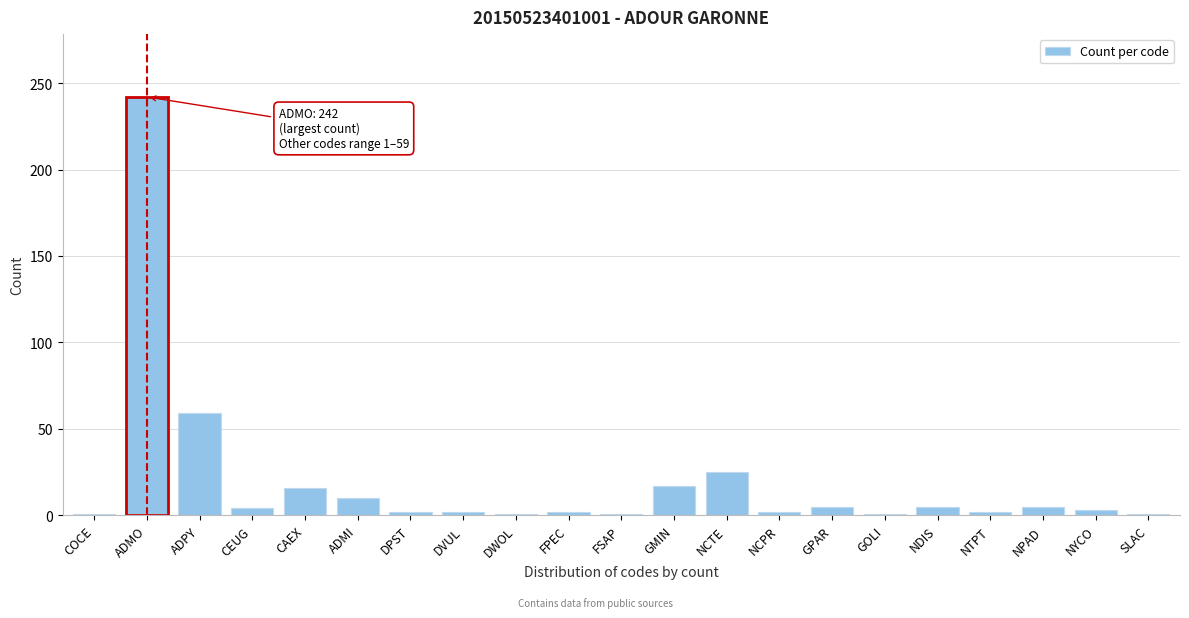

What is the maximum value shown in the chart?

242